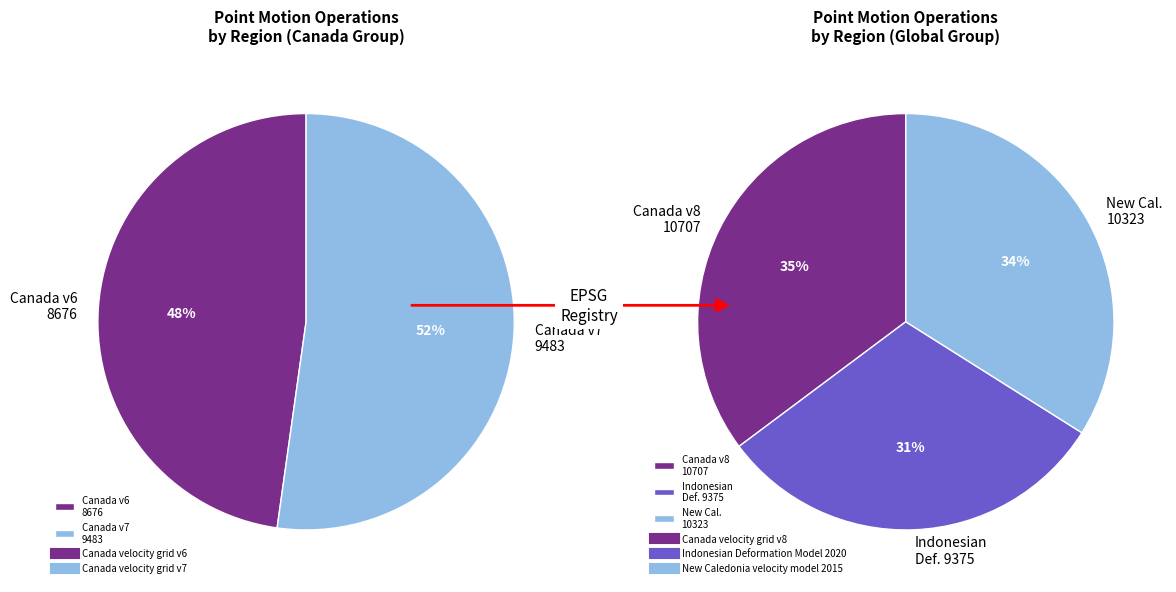

Which has a higher value, Indonesian Deformation Model 2020 or Canada velocity grid v7?

Canada velocity grid v7